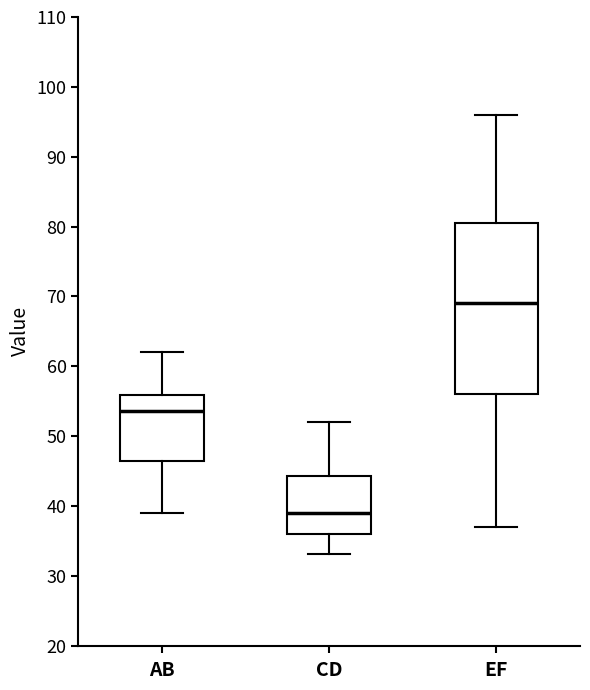

Reading left to right, read every box against the y-axis: the position of its median line, the range the box covers, and the ends of its whiskers. The values are not printed on the chart, so give them approximately, as read against the axis.

AB: median 54, box 46 to 56, whiskers 39 to 62
CD: median 39, box 36 to 44, whiskers 33 to 52
EF: median 69, box 56 to 81, whiskers 37 to 96